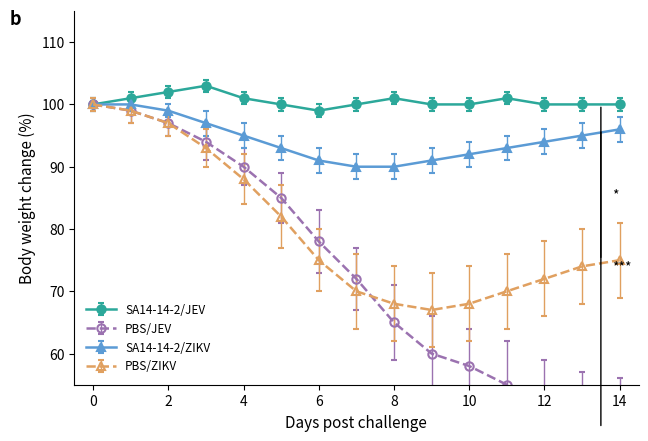

Which series has the largest total across all categories?

SA14-14-2/JEV